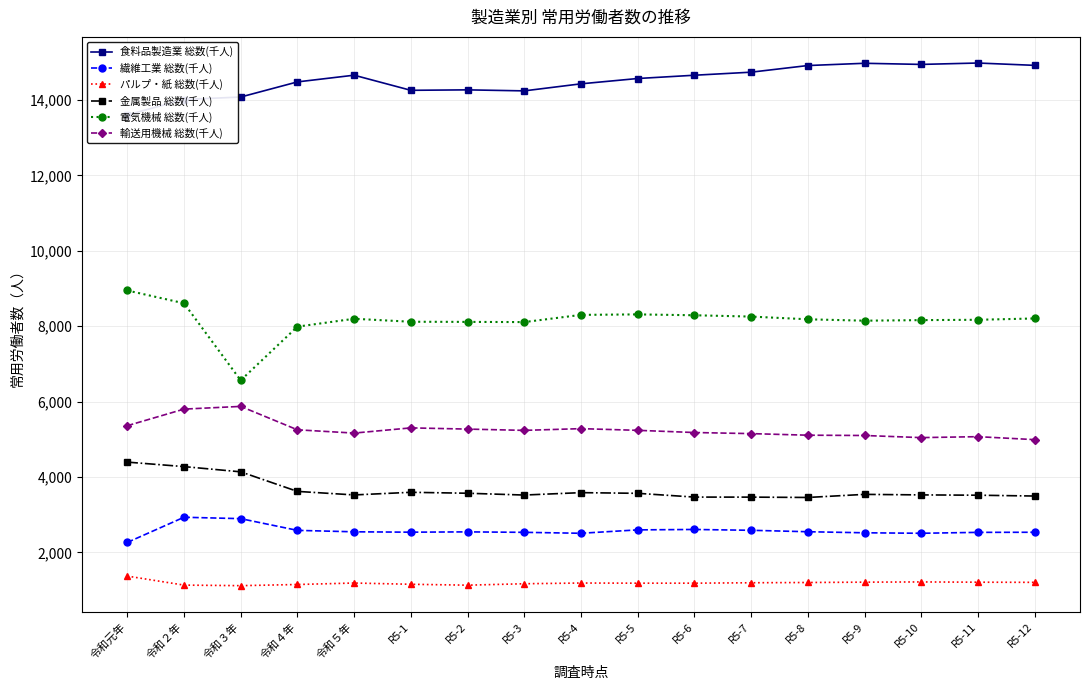

Is it true that 食料品製造業 総数(千人) equals 7037 at 令和２年?

False